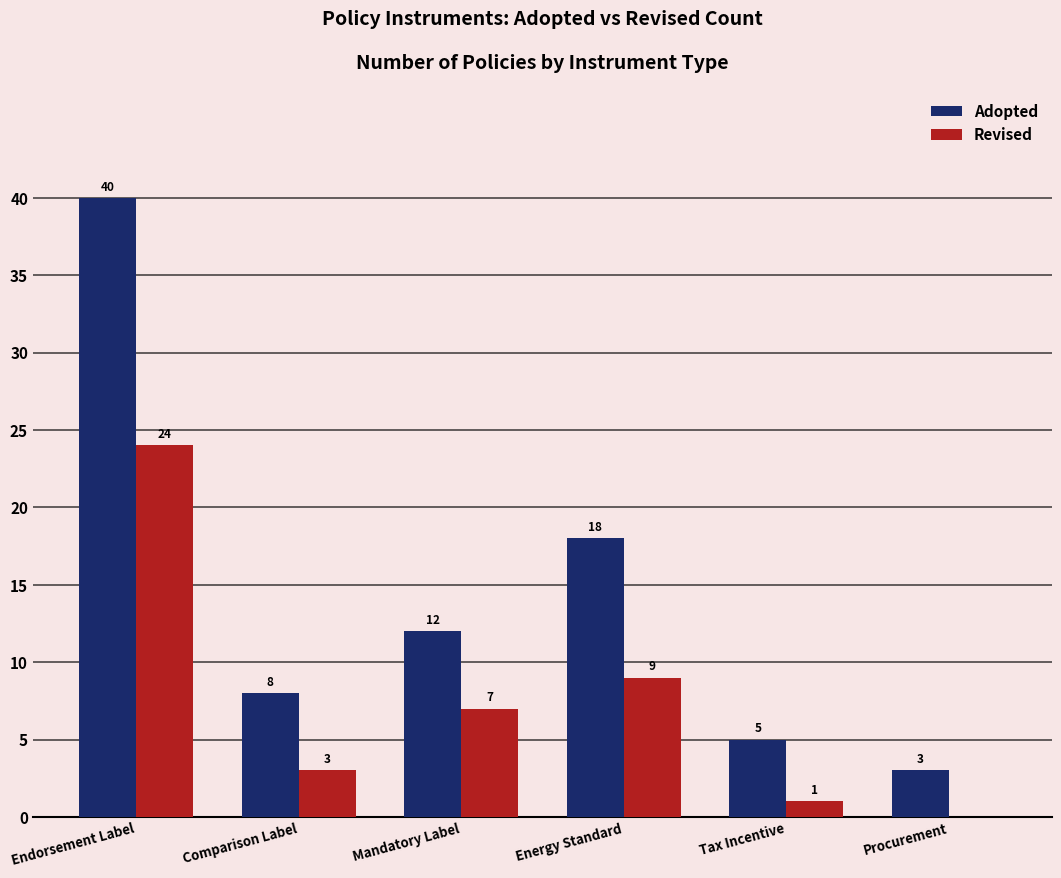

What is the sum of the Revised values at Mandatory Label and Comparison Label?

10